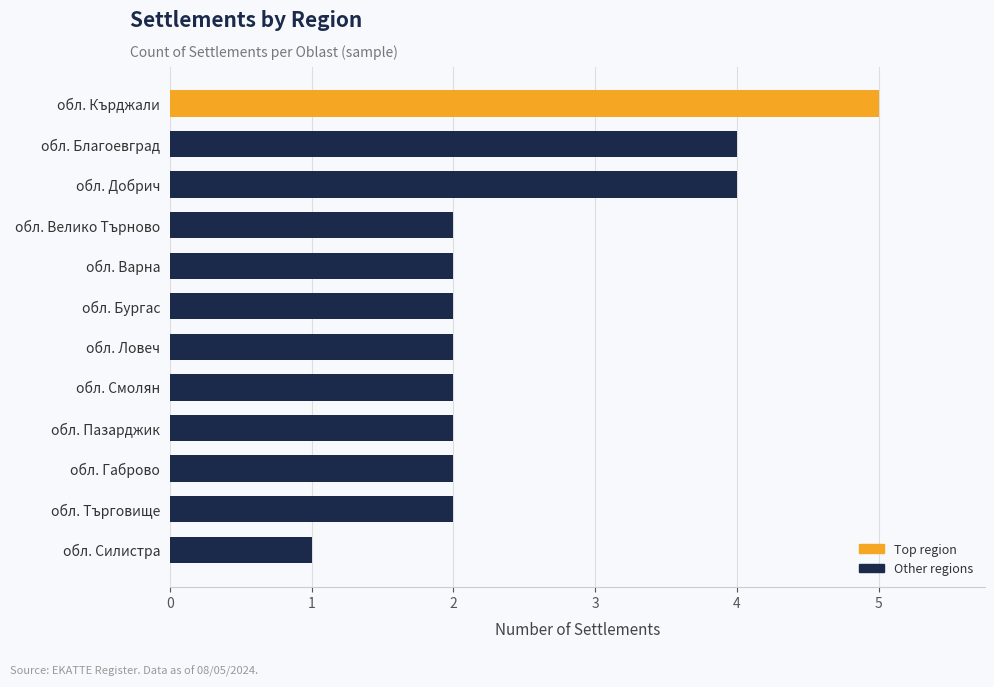

Reading top to bottom, what are all the values shown in this chart?

5	4	4	2	2	2	2	2	2	2	2	1